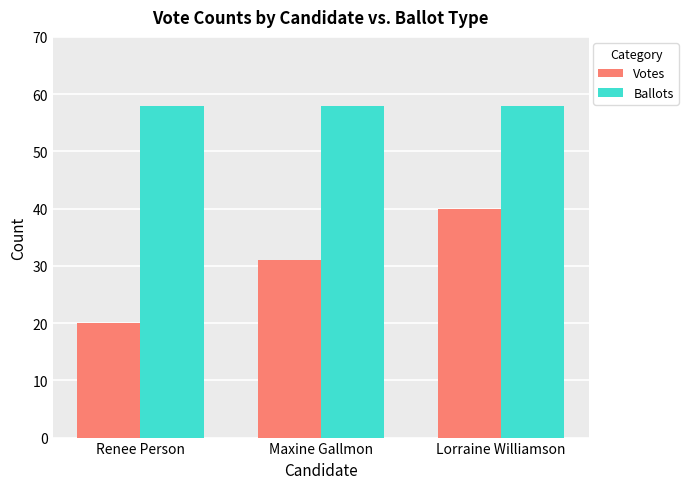

The value of Votes at Renee Person is 29. True or false?

False